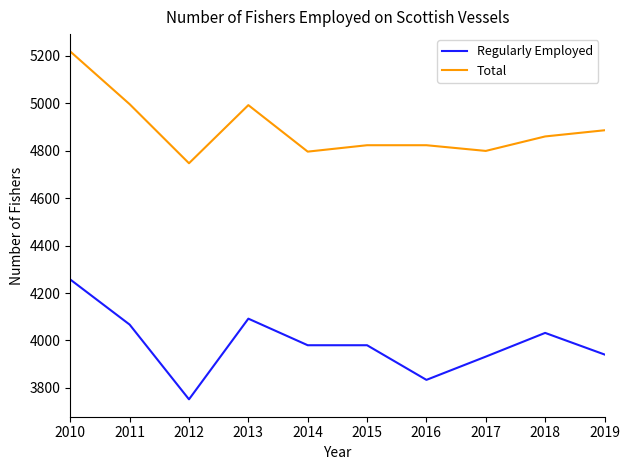

True or false: Total has more than 0 interior local peaks.

True